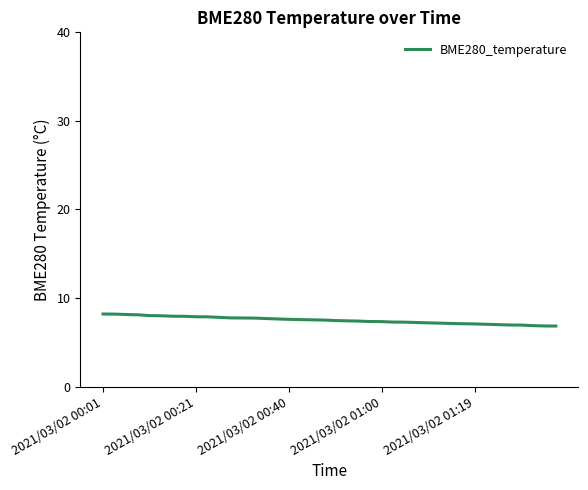

What is the greatest value displayed?

8.2